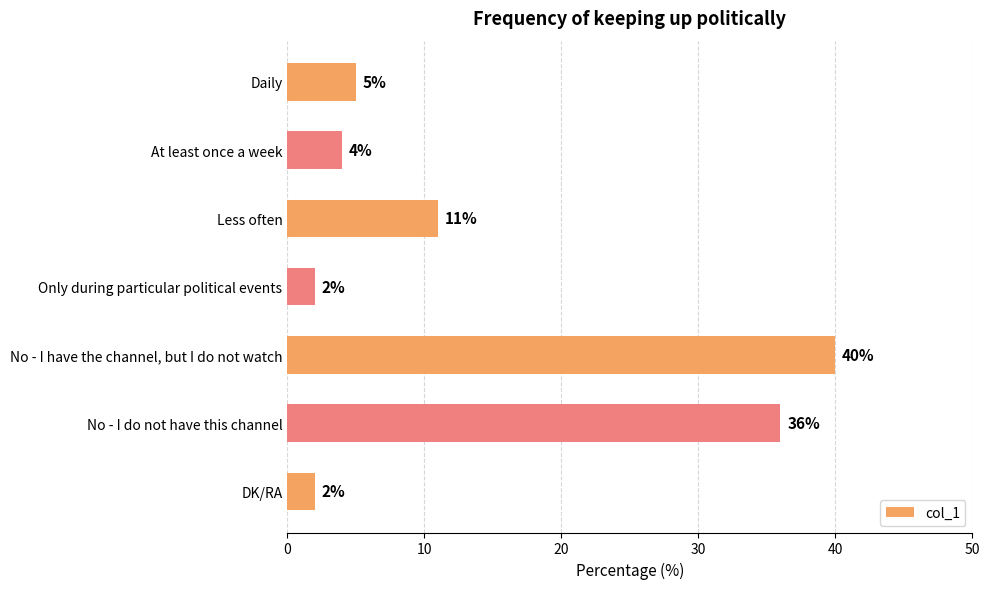

What is the difference between the maximum and minimum values?

38